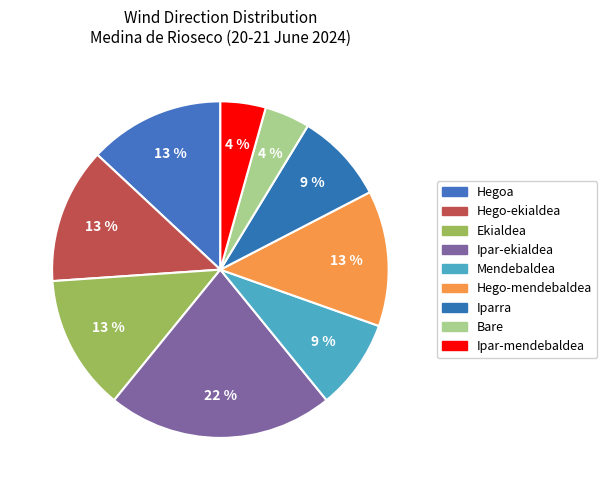

How many slices are in this pie chart?

9